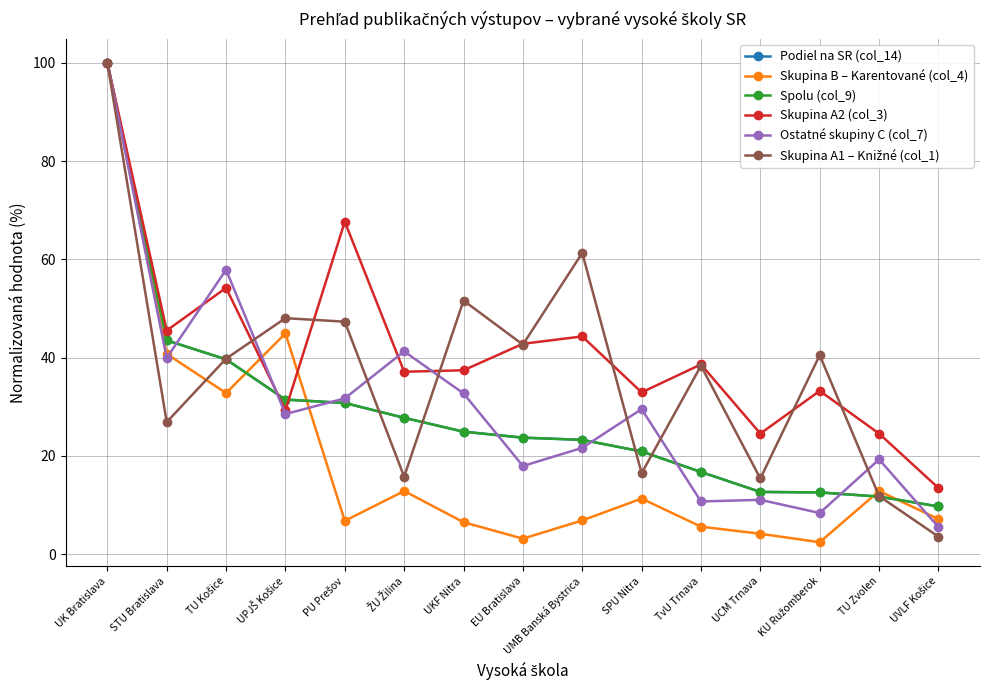

How many lines are shown in the chart?

6